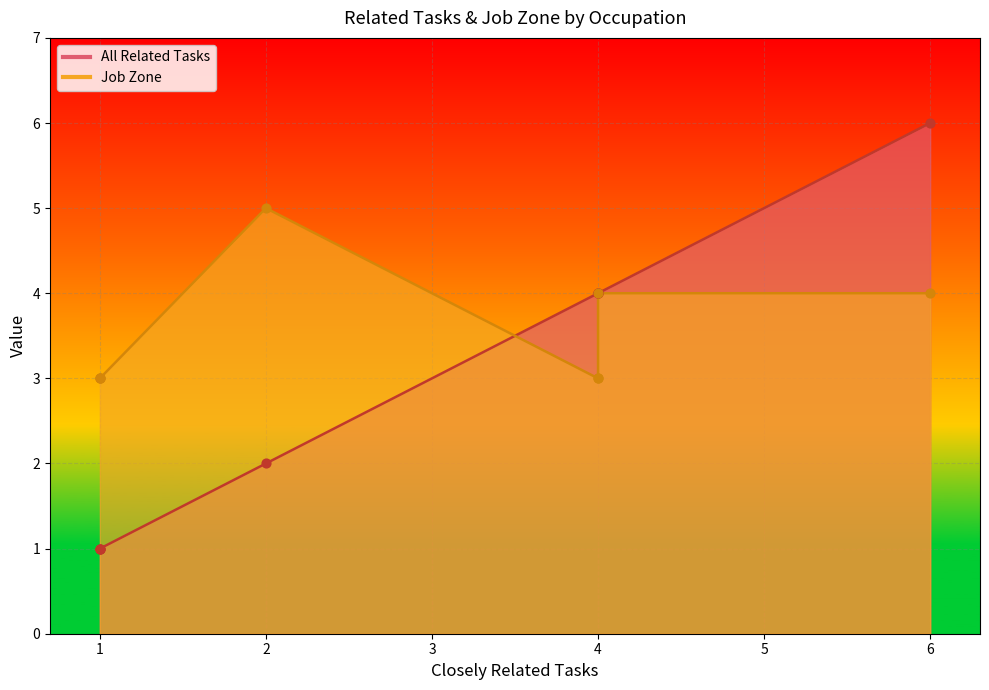

What are all the series names shown in the legend?

All Related Tasks, Job Zone